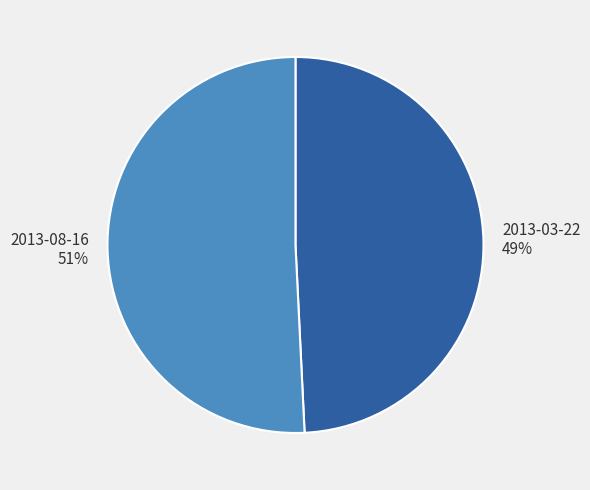

Which slice is the largest?

2013-08-16